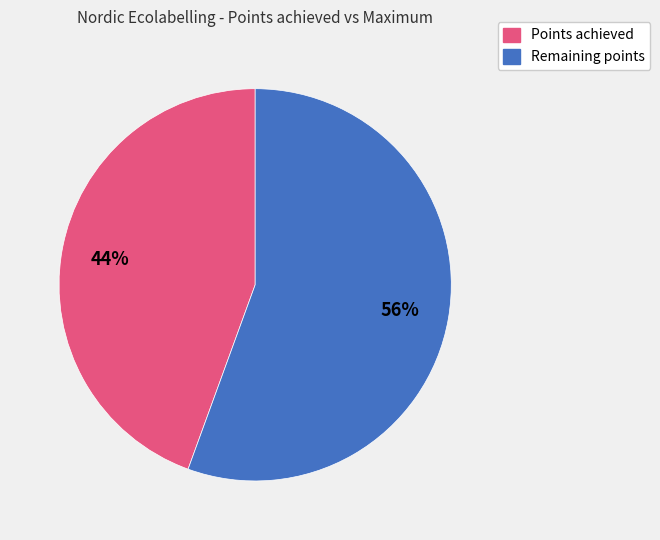

To the nearest percent, what is the average slice percentage?

50%